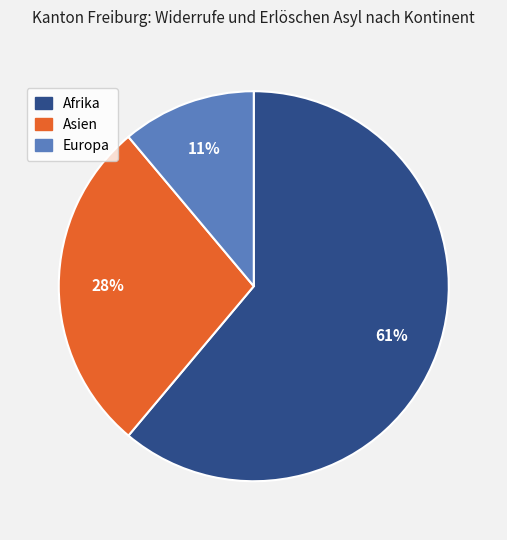

Is there a majority slice in this chart?

Yes